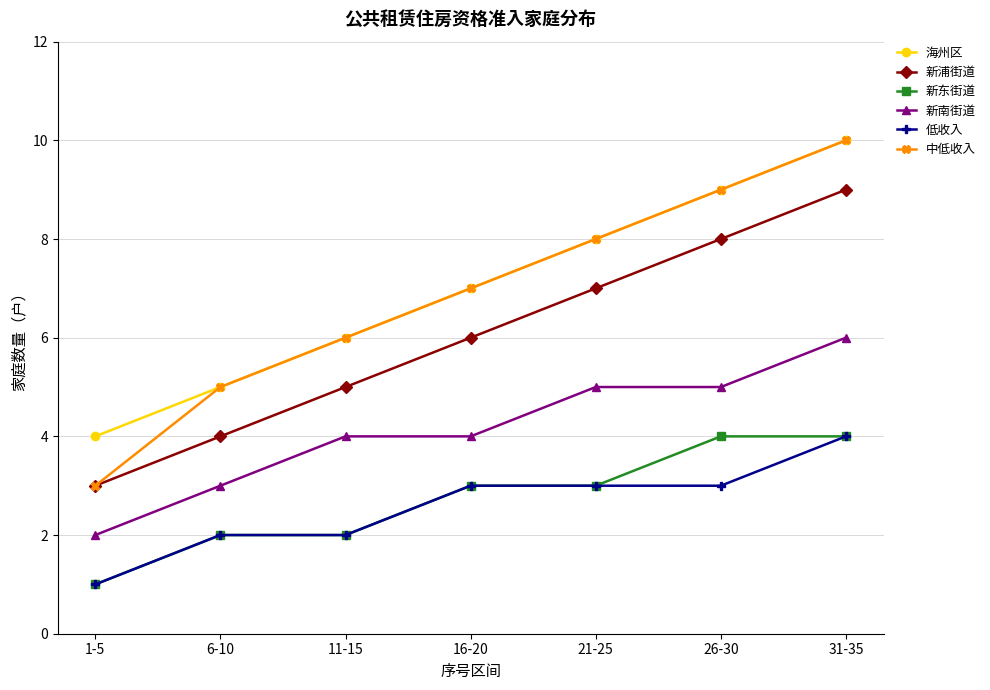

What is the label of the 6th point from the left?

26-30